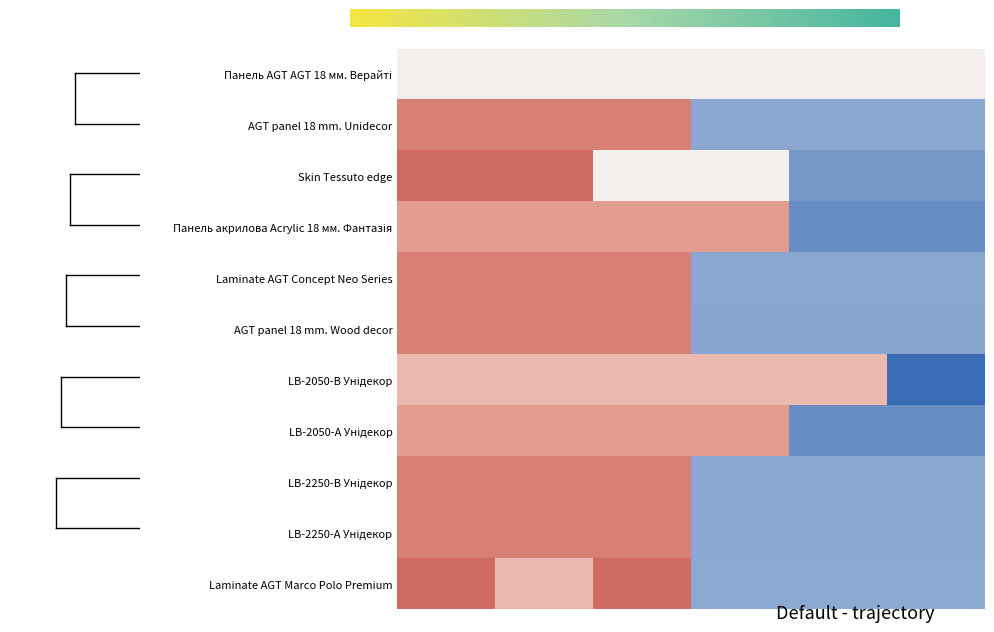

Count the number of categories in the chart.

6